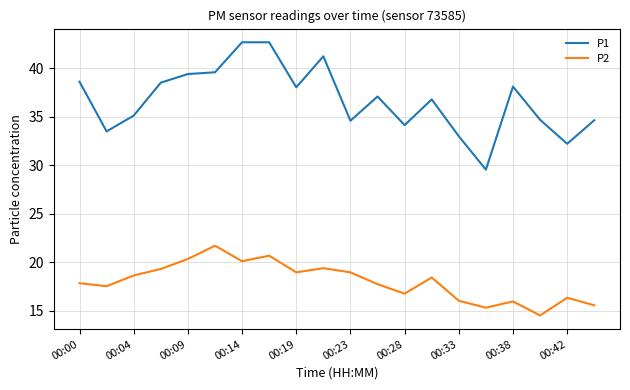

Which series has the largest range (max minus min)?

P1